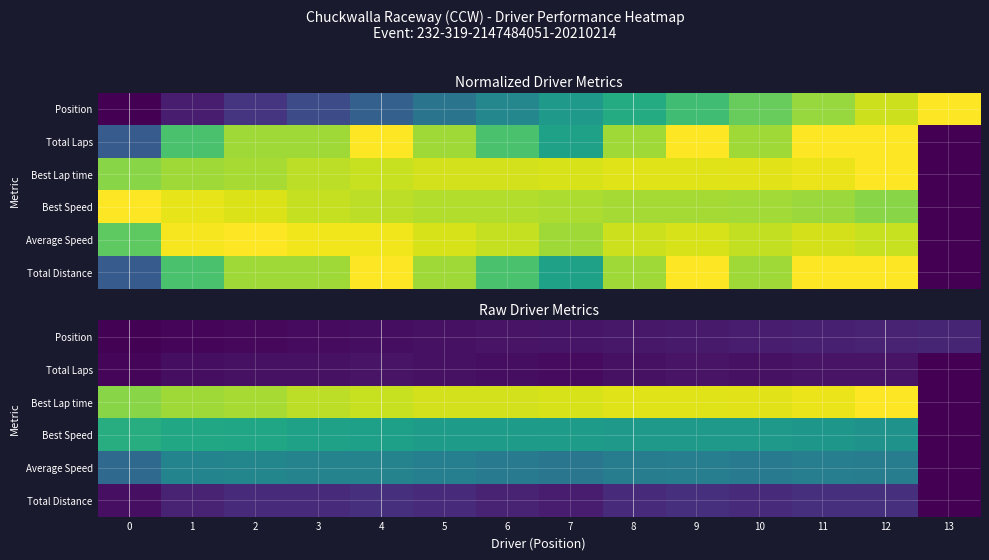

At how many categories does at least one series exceed 69?

13